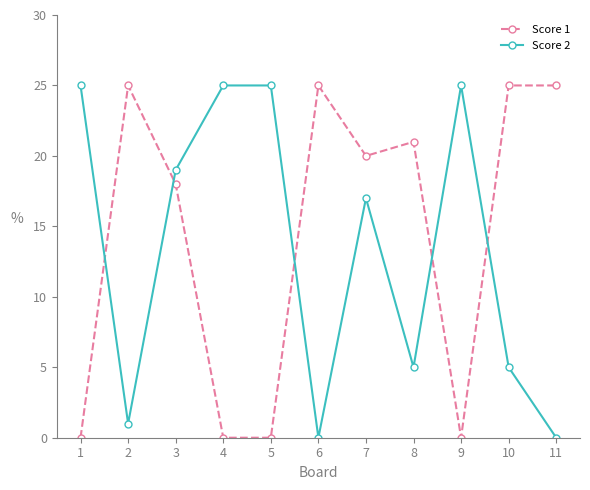

True or false: Score 2 and Score 1 intersect in this chart.

True